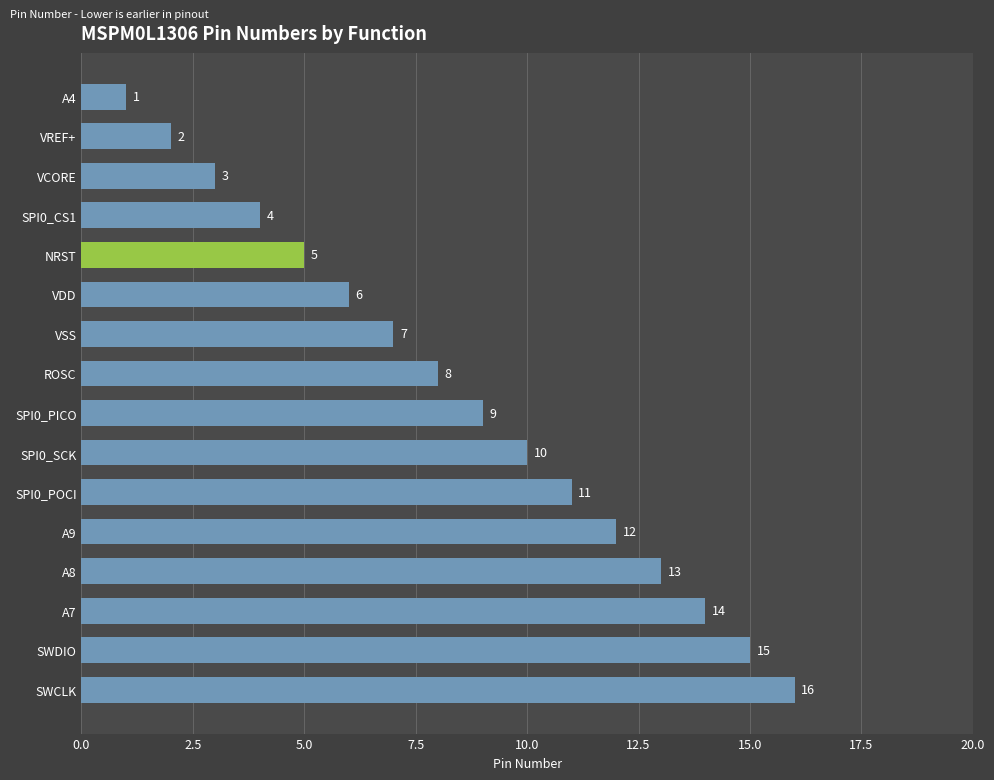

What is the label of the 13th bar from the top?

A8